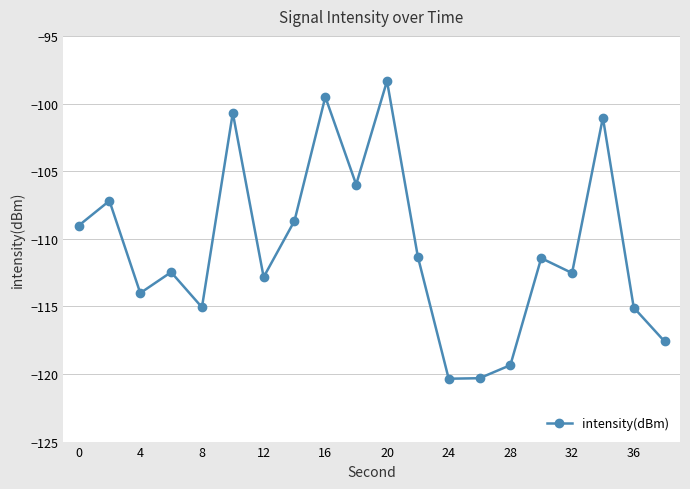

What is the difference between the maximum and minimum values?

22.0